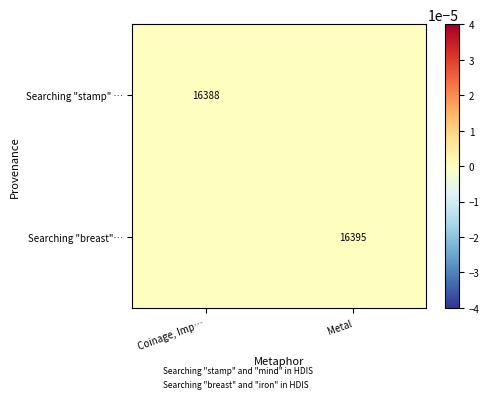

Which category has the lowest value across all series?

Coinage, Imp…